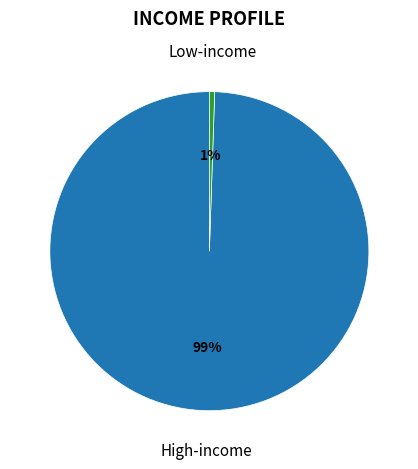

How many segments does this pie chart have?

2